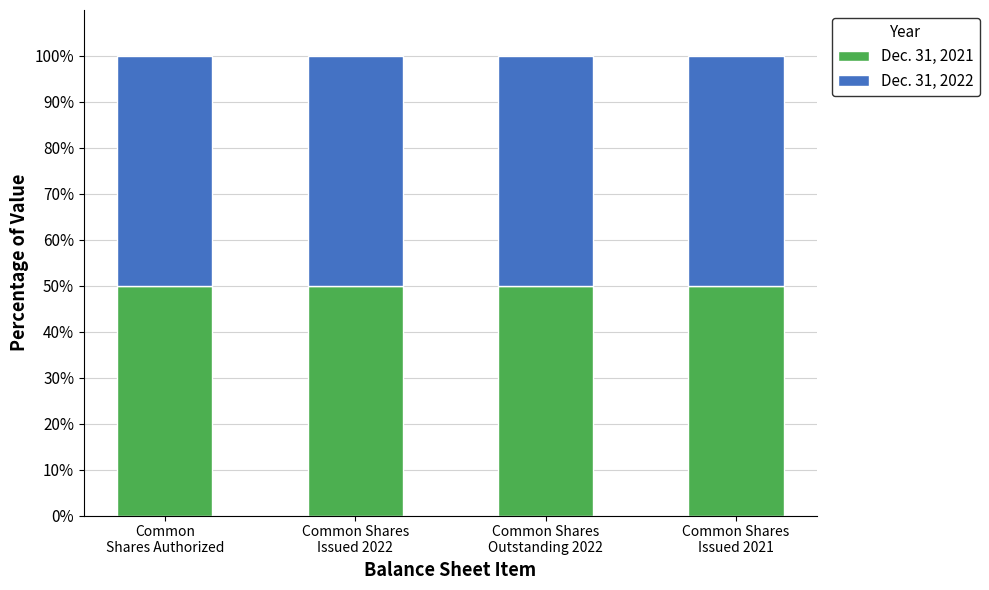

How many categories are shown in the chart?

4